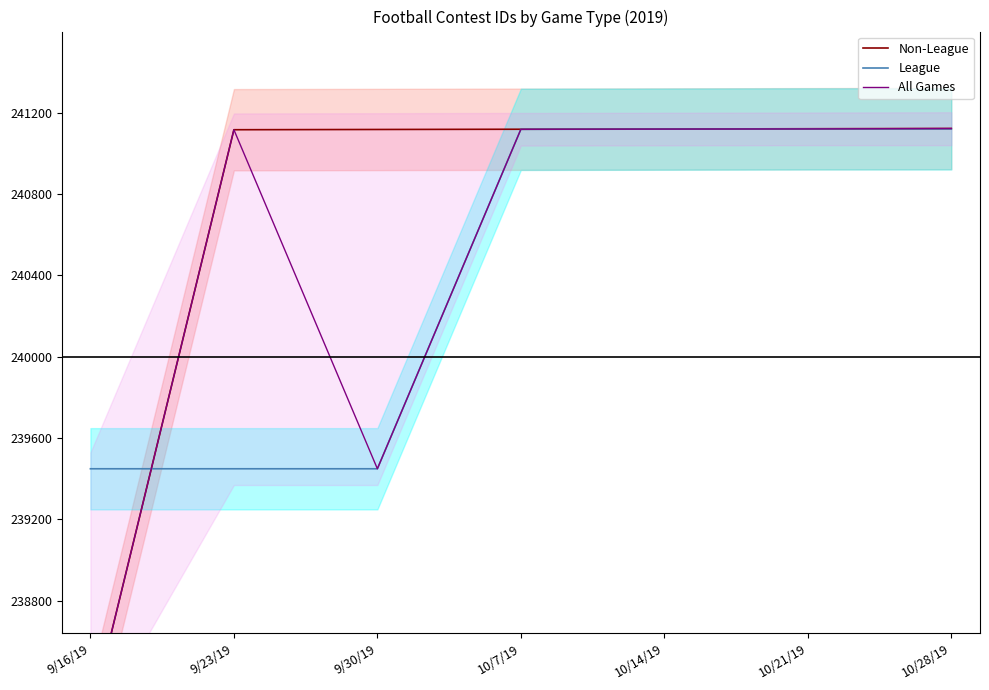

Is it true that All Games equals 0.2 at 9/23/19?

False